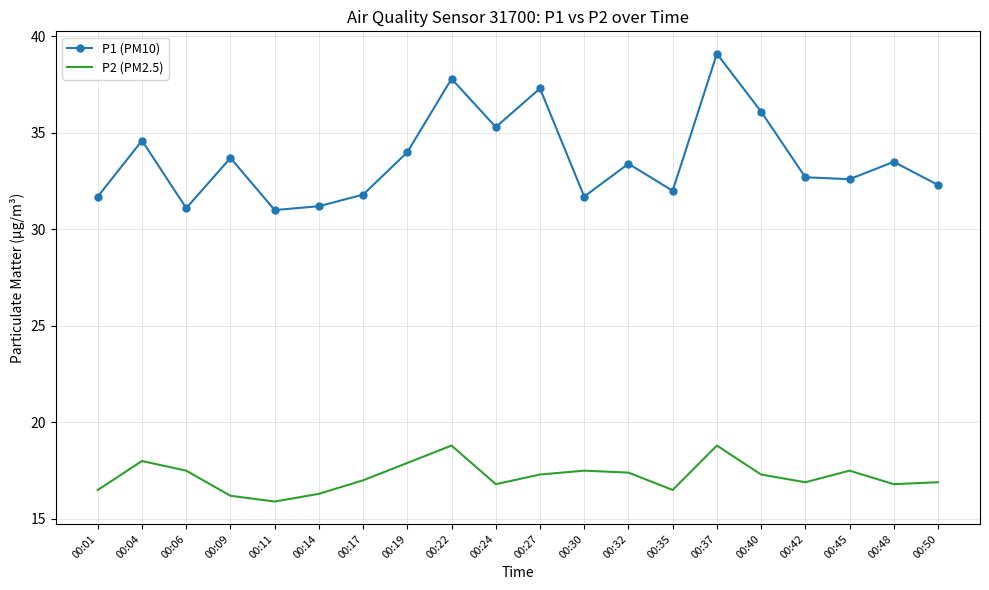

What is the spread (max minus min) of values at 00:14?

14.9